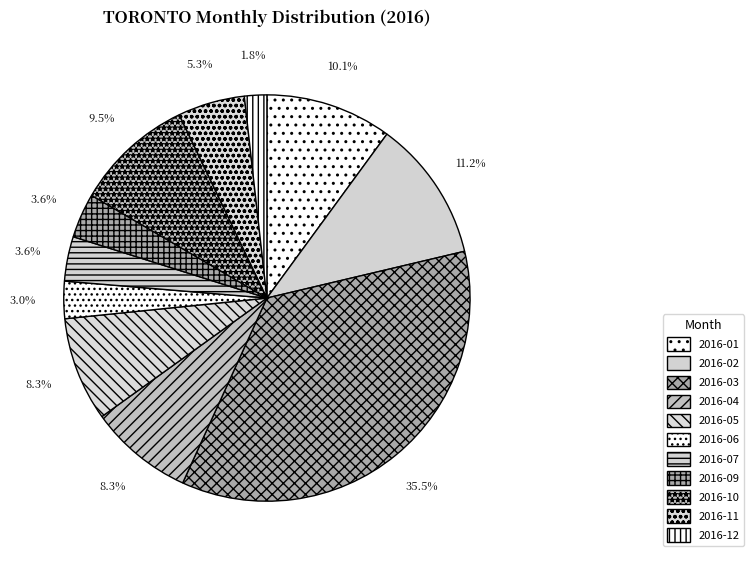

What percentage is the 2016-12 slice, to the nearest percent?

2%